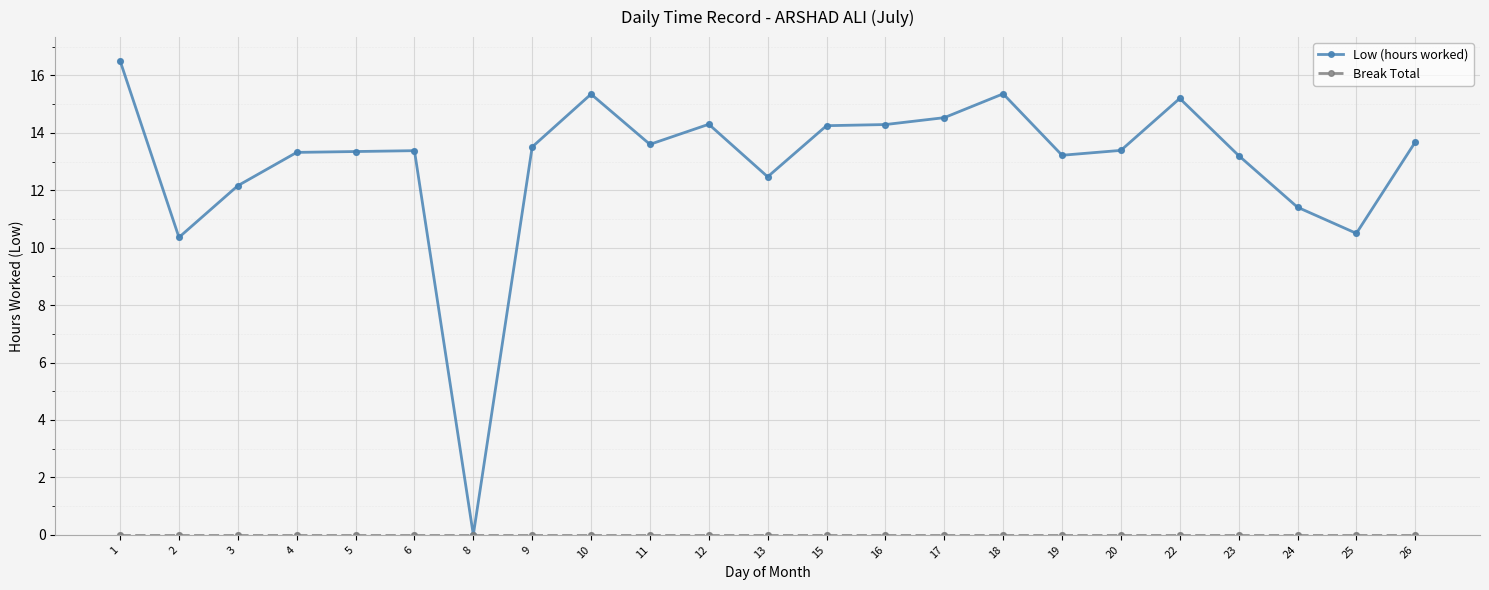

Which series has the largest range (max minus min)?

Low (hours worked)